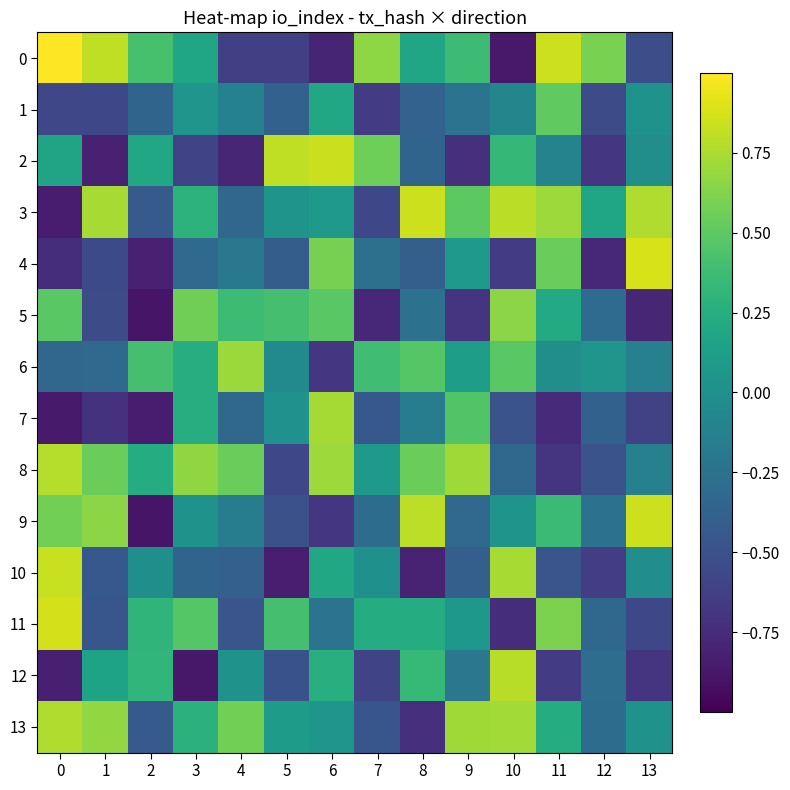

Reading left to right, list all the values displayed in this chart.

0: 0=1.0	1=0.8	2=0.4	3=0.2	4=-0.6	5=-0.6	6=-0.8	7=0.7	8=0.2	9=0.4	10=-0.9	11=0.8	12=0.6	13=-0.5
1: 0=-0.6	1=-0.6	2=-0.4	3=0.0	4=-0.1	5=-0.4	6=0.2	7=-0.6	8=-0.4	9=-0.2	10=-0.1	11=0.5	12=-0.5	13=0.0
2: 0=0.2	1=-0.8	2=0.2	3=-0.6	4=-0.8	5=0.8	6=0.8	7=0.6	8=-0.4	9=-0.7	10=0.3	11=-0.1	12=-0.7	13=-0.0
3: 0=-0.8	1=0.7	2=-0.4	3=0.3	4=-0.3	5=0.0	6=0.1	7=-0.6	8=0.8	9=0.5	10=0.8	11=0.7	12=0.2	13=0.8
4: 0=-0.7	1=-0.5	2=-0.8	3=-0.3	4=-0.2	5=-0.4	6=0.6	7=-0.3	8=-0.4	9=0.1	10=-0.6	11=0.5	12=-0.8	13=0.9
5: 0=0.5	1=-0.5	2=-0.9	3=0.6	4=0.4	5=0.4	6=0.5	7=-0.8	8=-0.3	9=-0.7	10=0.7	11=0.2	12=-0.3	13=-0.8
6: 0=-0.3	1=-0.3	2=0.4	3=0.2	4=0.7	5=-0.1	6=-0.7	7=0.4	8=0.5	9=0.1	10=0.5	11=-0.0	12=0.0	13=-0.1
7: 0=-0.9	1=-0.7	2=-0.8	3=0.2	4=-0.3	5=0.0	6=0.7	7=-0.5	8=-0.2	9=0.5	10=-0.5	11=-0.8	12=-0.4	13=-0.6
8: 0=0.8	1=0.6	2=0.2	3=0.7	4=0.5	5=-0.6	6=0.7	7=0.1	8=0.6	9=0.7	10=-0.3	11=-0.7	12=-0.5	13=-0.1
9: 0=0.6	1=0.6	2=-0.9	3=0.0	4=-0.1	5=-0.5	6=-0.7	7=-0.3	8=0.8	9=-0.3	10=0.0	11=0.4	12=-0.2	13=0.8
10: 0=0.8	1=-0.4	2=-0.0	3=-0.4	4=-0.4	5=-0.8	6=0.2	7=0.0	8=-0.8	9=-0.4	10=0.7	11=-0.5	12=-0.6	13=-0.0
11: 0=0.9	1=-0.5	2=0.3	3=0.5	4=-0.5	5=0.4	6=-0.2	7=0.2	8=0.2	9=0.1	10=-0.7	11=0.6	12=-0.3	13=-0.6
12: 0=-0.8	1=0.2	2=0.3	3=-0.9	4=0.0	5=-0.5	6=0.3	7=-0.6	8=0.3	9=-0.2	10=0.8	11=-0.7	12=-0.3	13=-0.7
13: 0=0.8	1=0.7	2=-0.4	3=0.3	4=0.6	5=0.1	6=0.1	7=-0.5	8=-0.7	9=0.7	10=0.7	11=0.2	12=-0.3	13=0.0